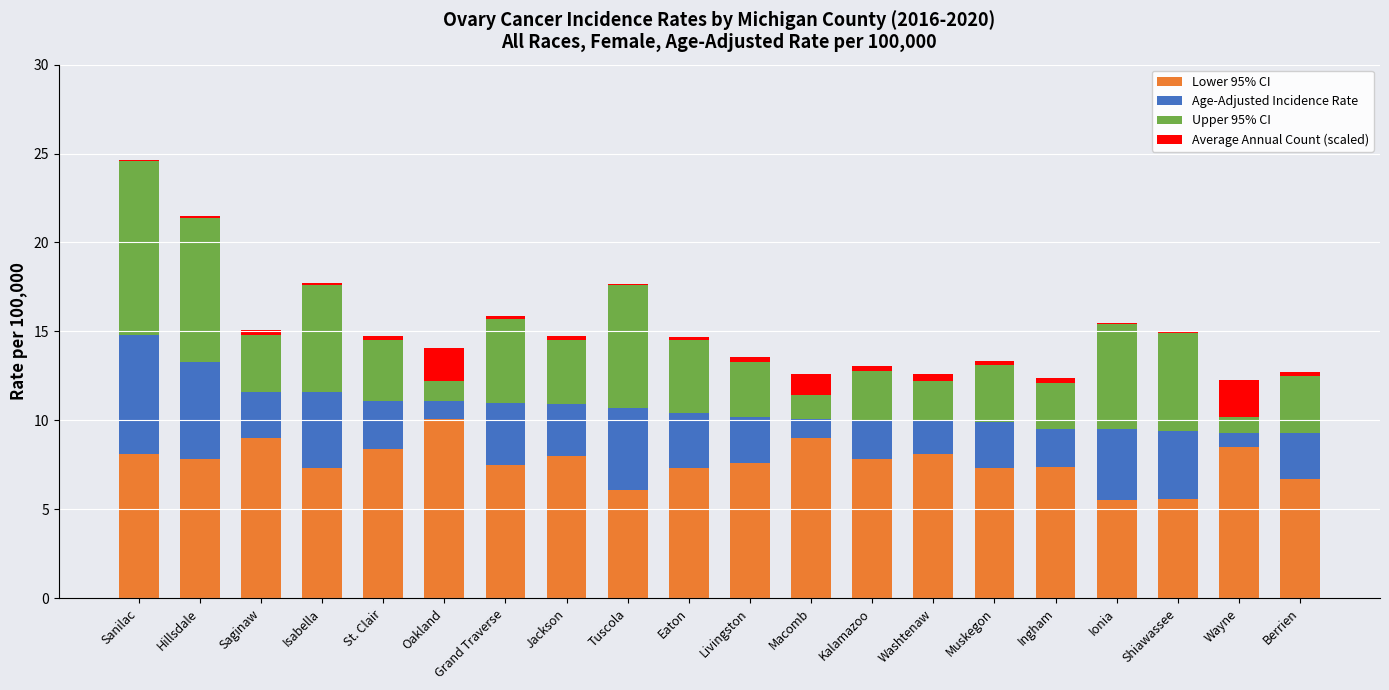

At which category is the sum across all series the highest?

Sanilac